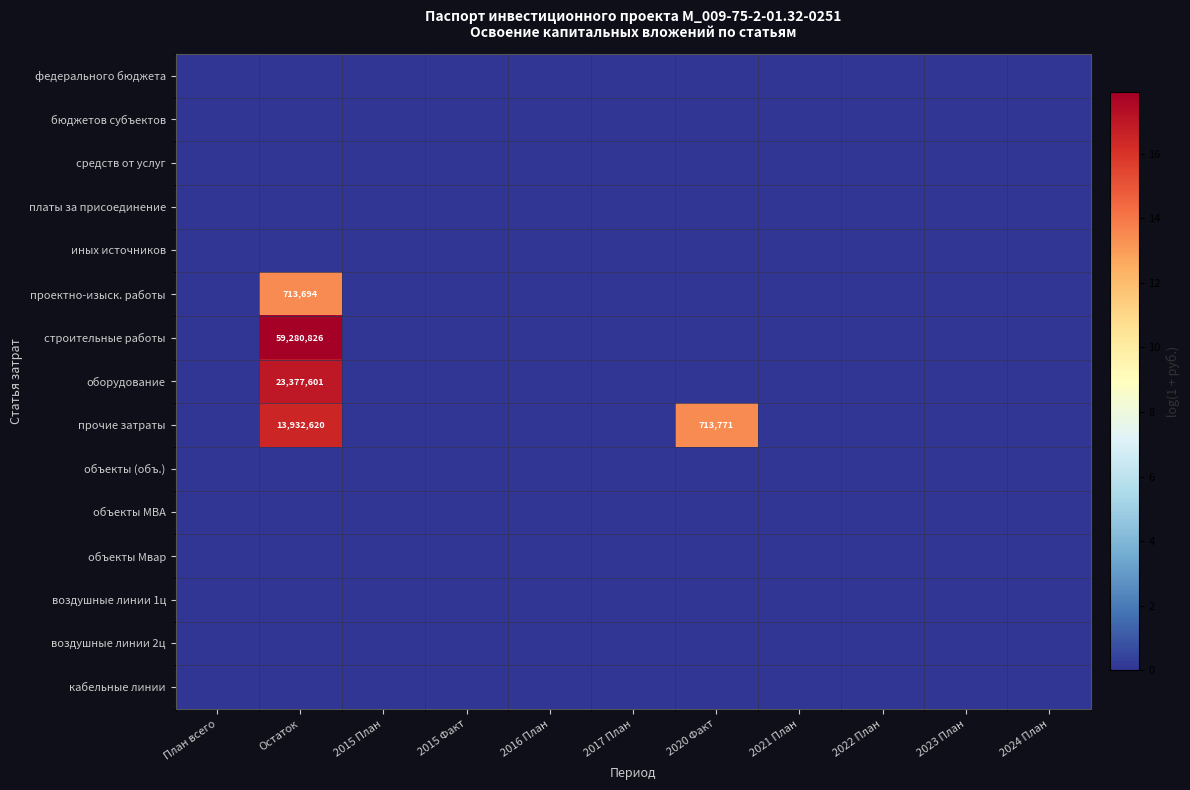

Which series has the widest spread of values?

строительные работы